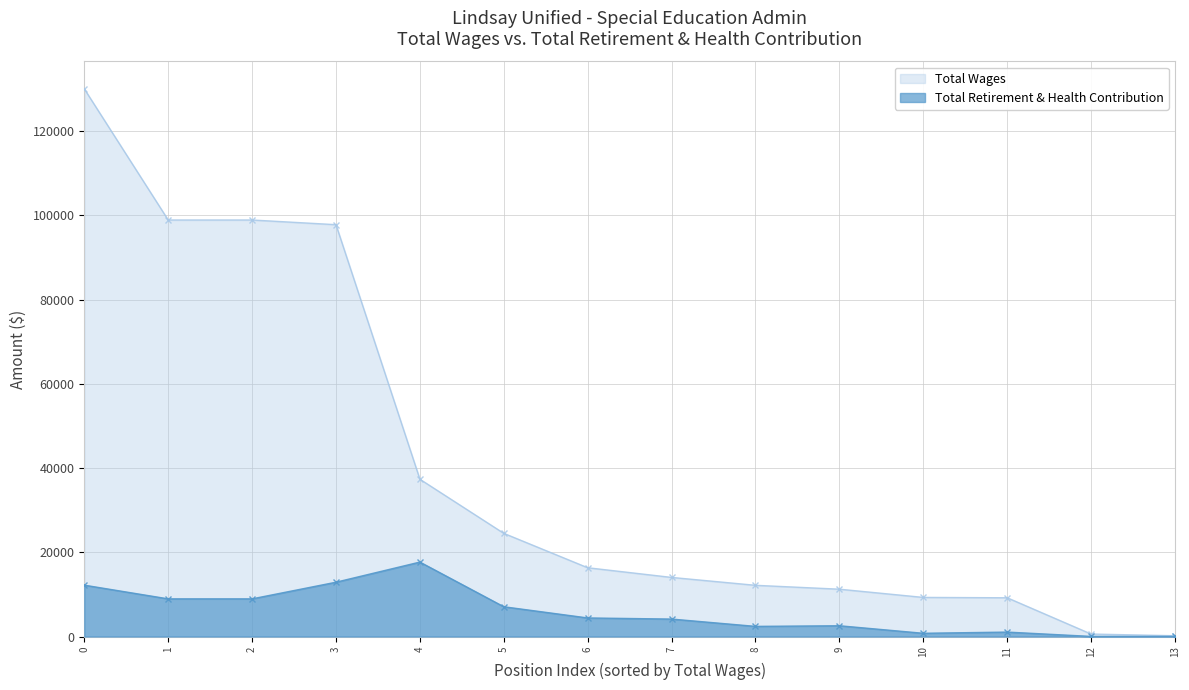

How many series are shown in this chart?

2